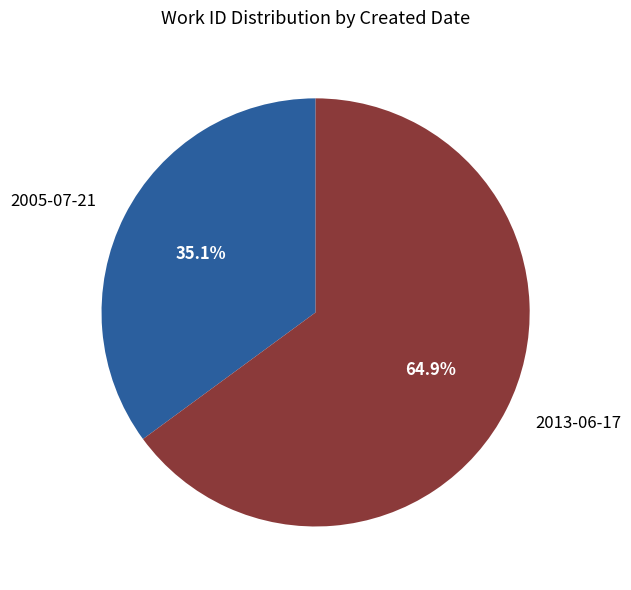

Count the number of slices in the pie.

2